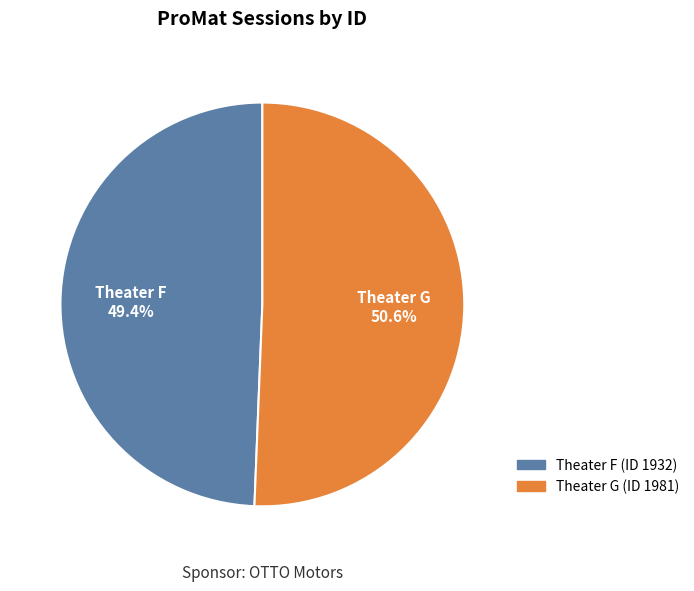

How many segments does this pie chart have?

2